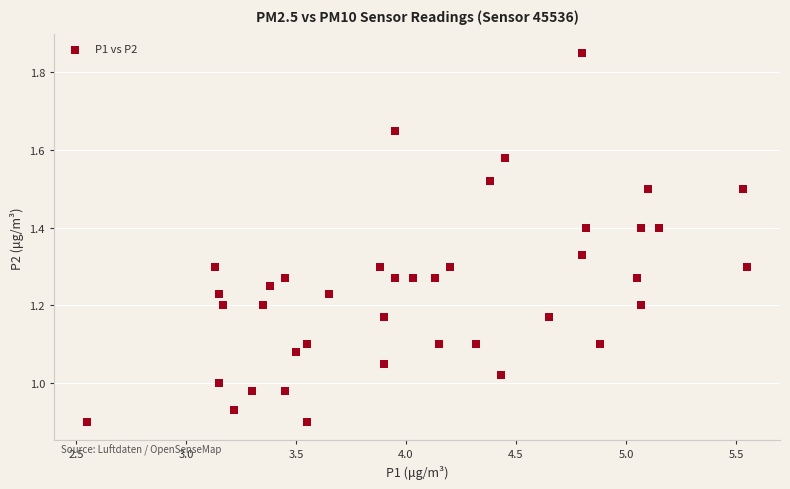

What is the range of X values (max minus min)?

3.0